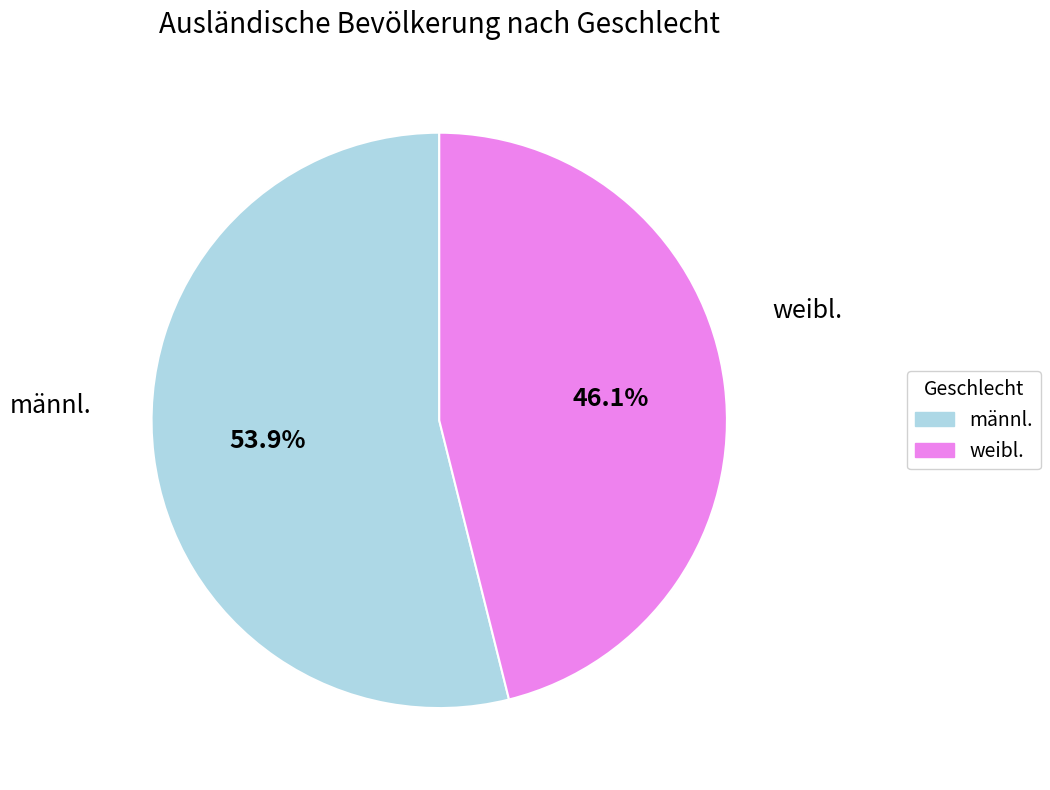

Does any single category account for the majority?

Yes